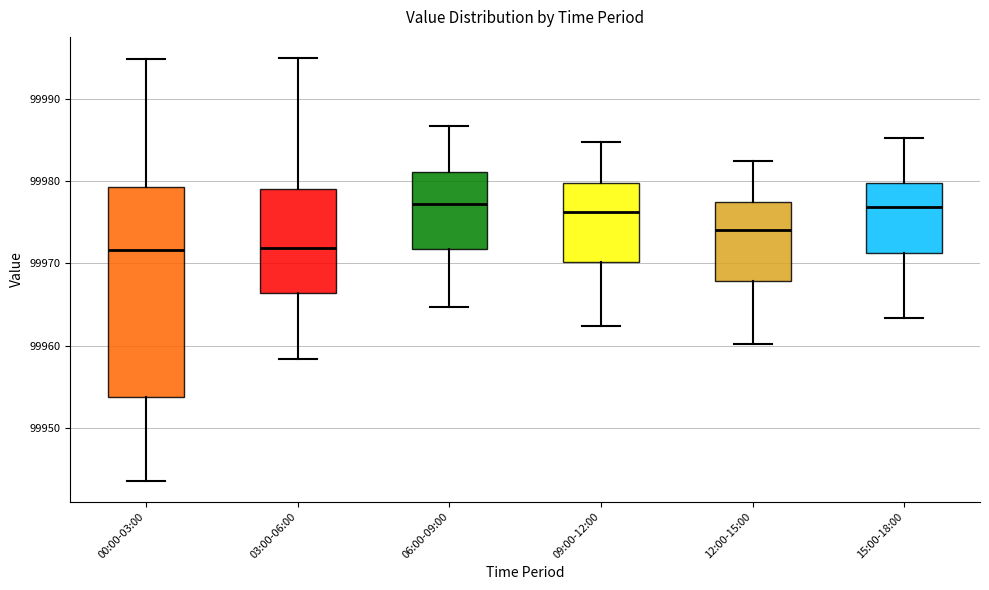

Comparing the boxes themselves (not the whiskers), which one is the tallest?

00:00-03:00